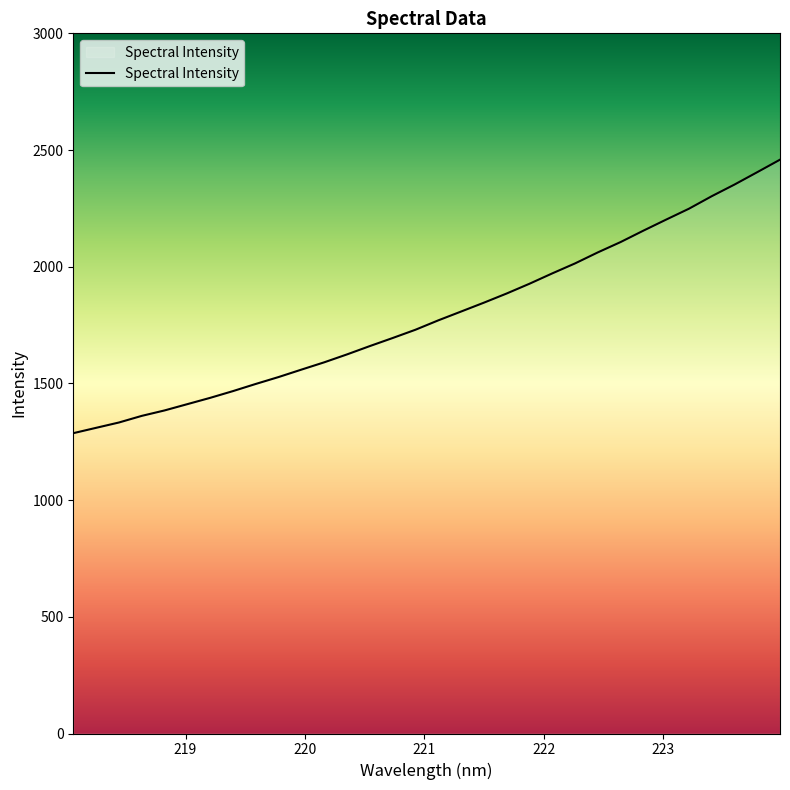

What is the smallest value displayed?

1286.8